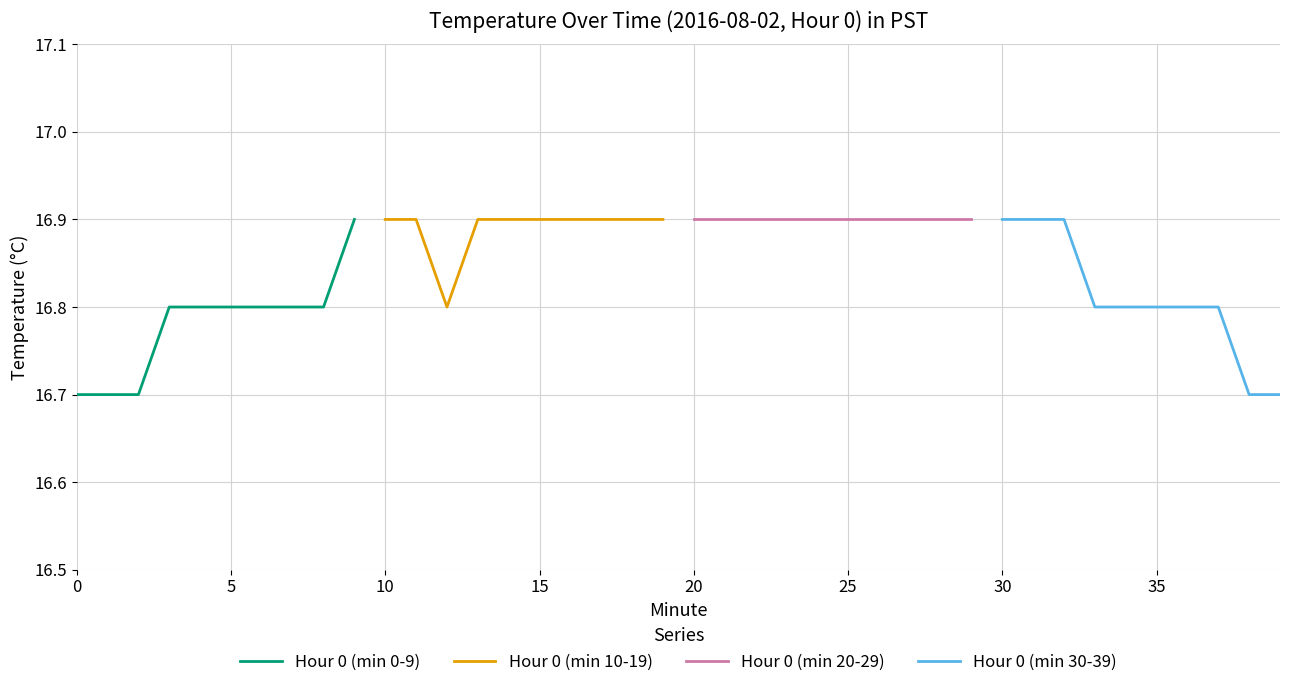

True or false: Hour 0 (min 0-9) has a value of 16.8 at 5.

True